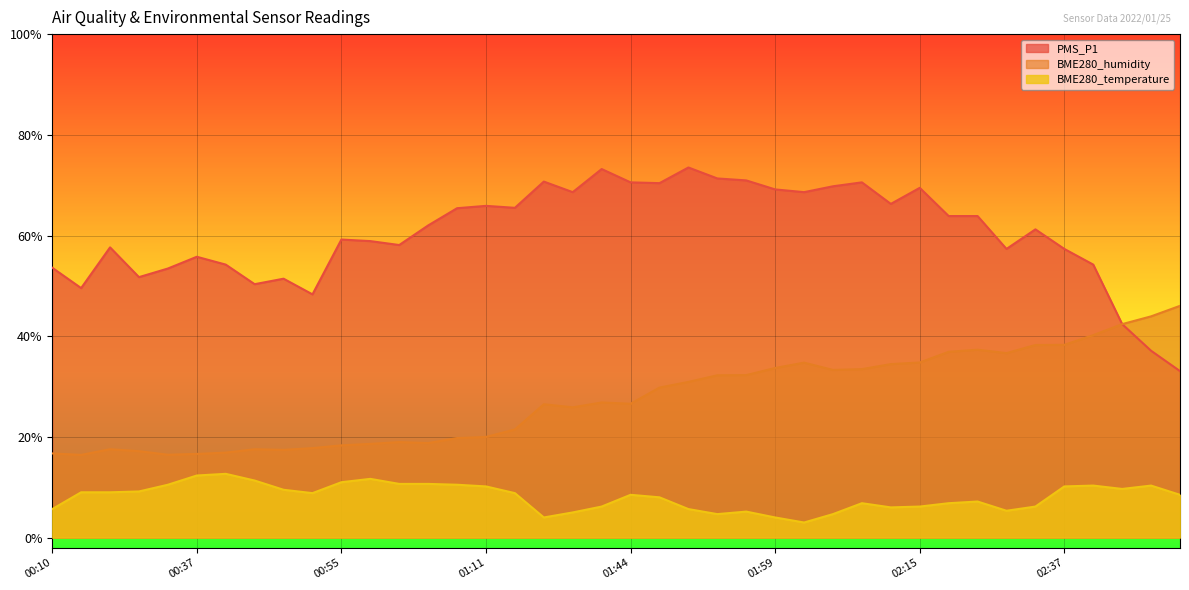

What is the spread (max minus min) of values at 01:56?

65.8